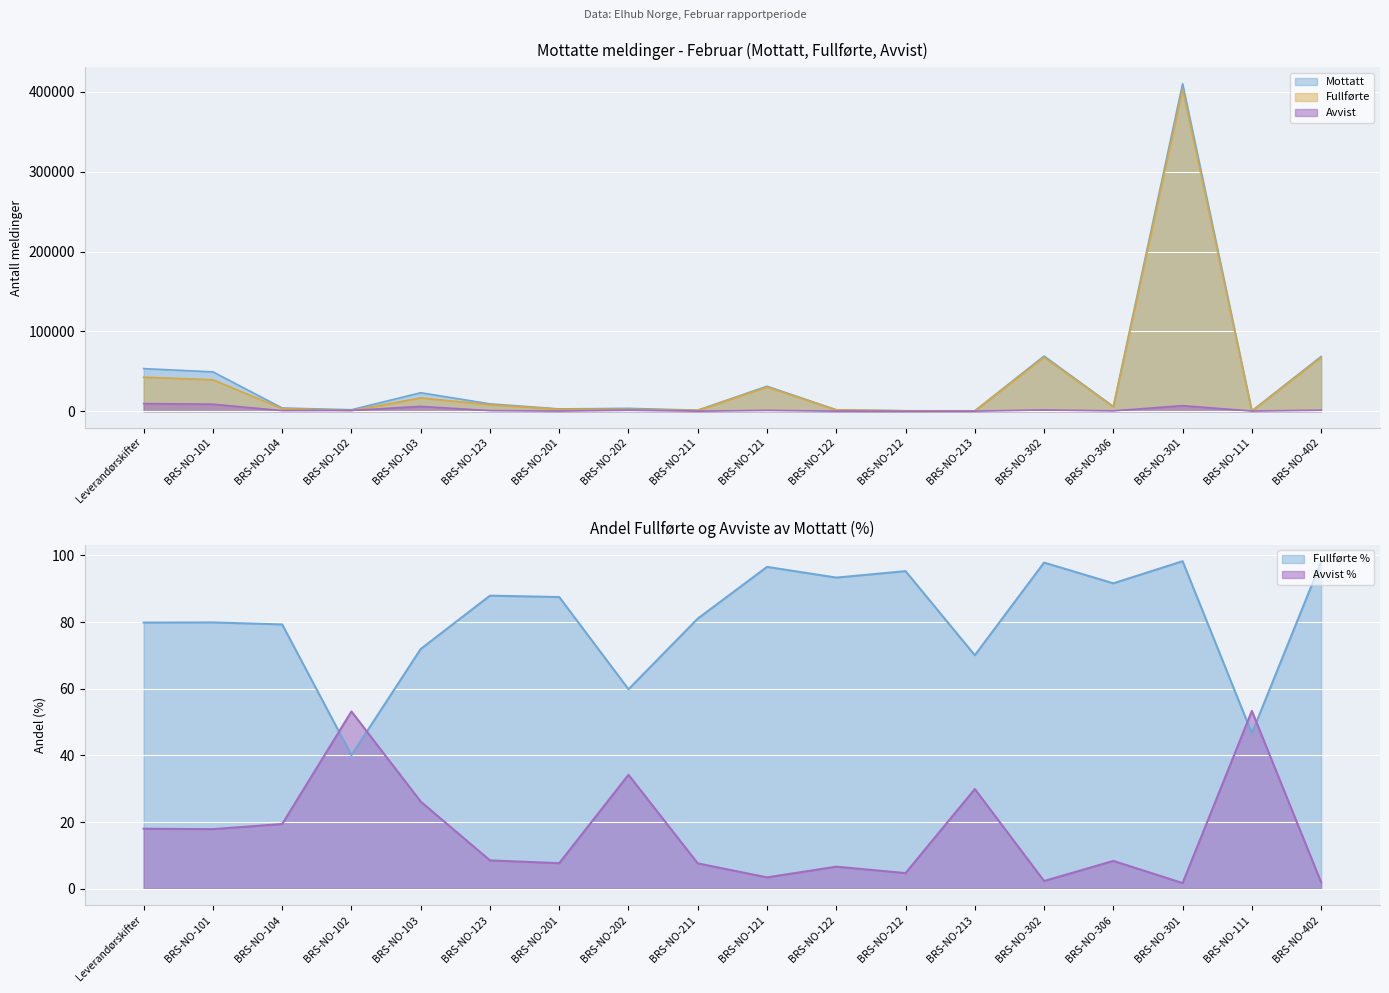

Reading left to right, extract all data points from this chart.

Mottatt: Leverandørskifter=53386	BRS-NO-101=49325	BRS-NO-104=4061	BRS-NO-102=1876	BRS-NO-103=23192	BRS-NO-123=9268	BRS-NO-201=2920	BRS-NO-202=3620	BRS-NO-211=1352	BRS-NO-121=31310	BRS-NO-122=1810	BRS-NO-212=596	BRS-NO-213=538	BRS-NO-302=69112	BRS-NO-306=5950	BRS-NO-301=410099	BRS-NO-111=476	BRS-NO-402=68582
Fullførte: Leverandørskifter=42639	BRS-NO-101=39418	BRS-NO-104=3221	BRS-NO-102=752	BRS-NO-103=16685	BRS-NO-123=8151	BRS-NO-201=2556	BRS-NO-202=2167	BRS-NO-211=1096	BRS-NO-121=30240	BRS-NO-122=1690	BRS-NO-212=568	BRS-NO-213=377	BRS-NO-302=67643	BRS-NO-306=5453	BRS-NO-301=403075	BRS-NO-111=222	BRS-NO-402=67254
Avvist: Leverandørskifter=9615	BRS-NO-101=8826	BRS-NO-104=789	BRS-NO-102=998	BRS-NO-103=6066	BRS-NO-123=789	BRS-NO-201=224	BRS-NO-202=1238	BRS-NO-211=103	BRS-NO-121=1068	BRS-NO-122=120	BRS-NO-212=28	BRS-NO-213=161	BRS-NO-302=1607	BRS-NO-306=497	BRS-NO-301=7024	BRS-NO-111=254	BRS-NO-402=1328